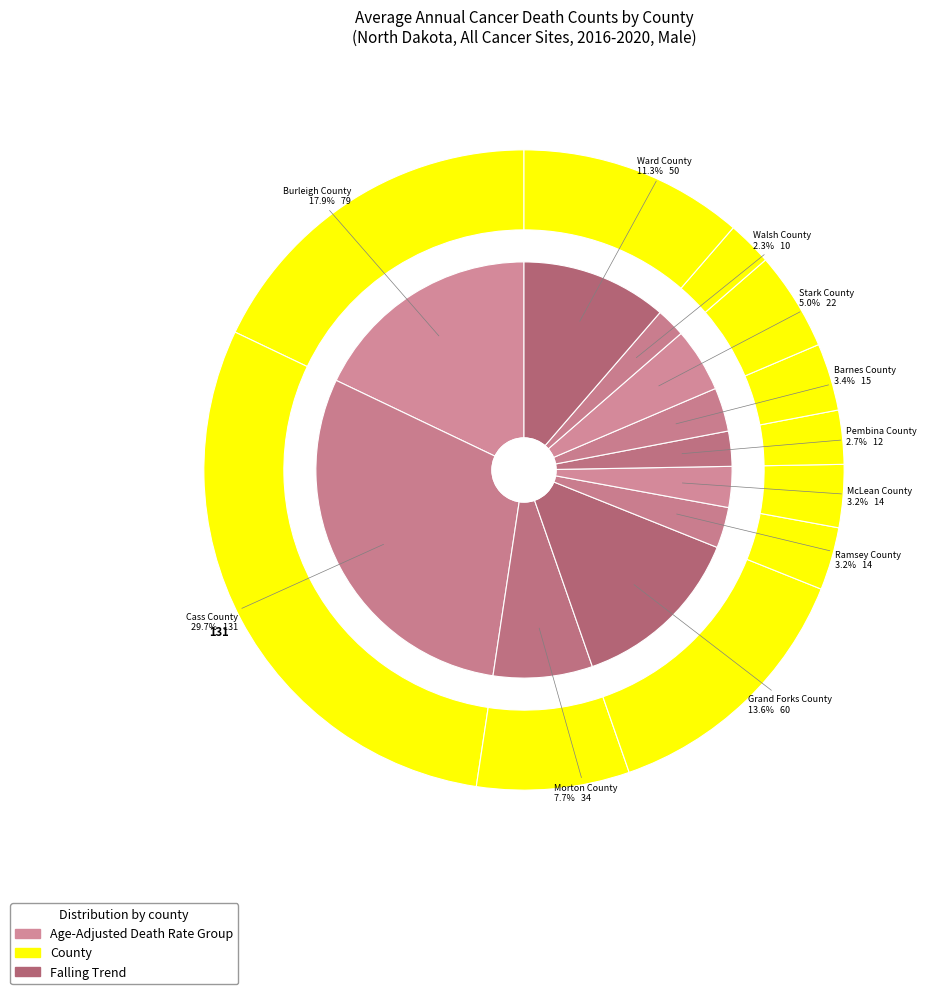

What percentage is the Pembina County slice, to the nearest percent?

3%